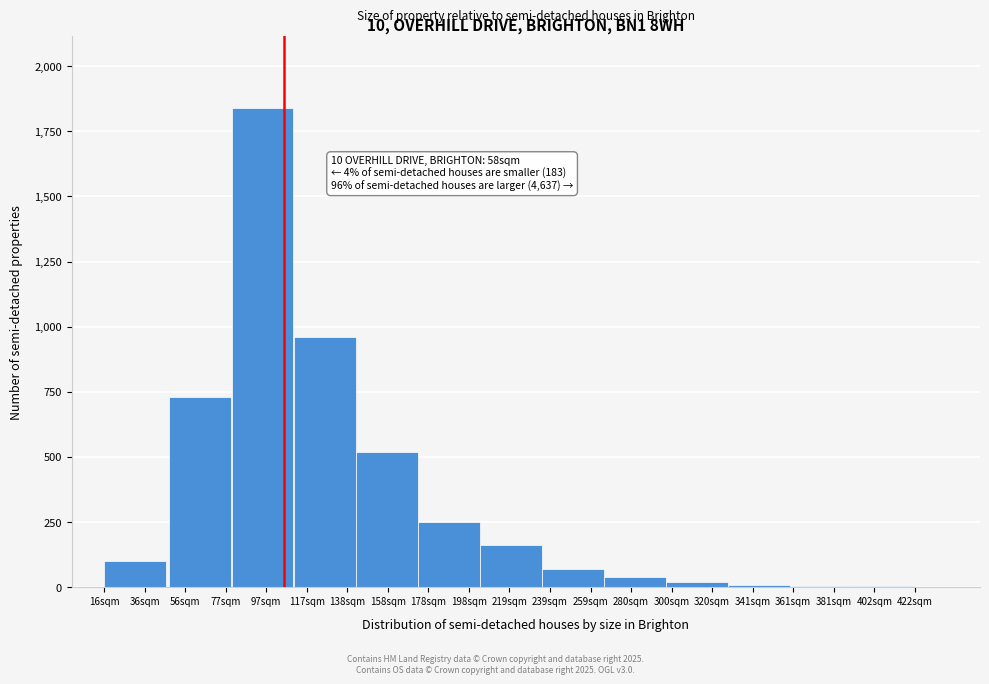

What is the sum of all values?

4708